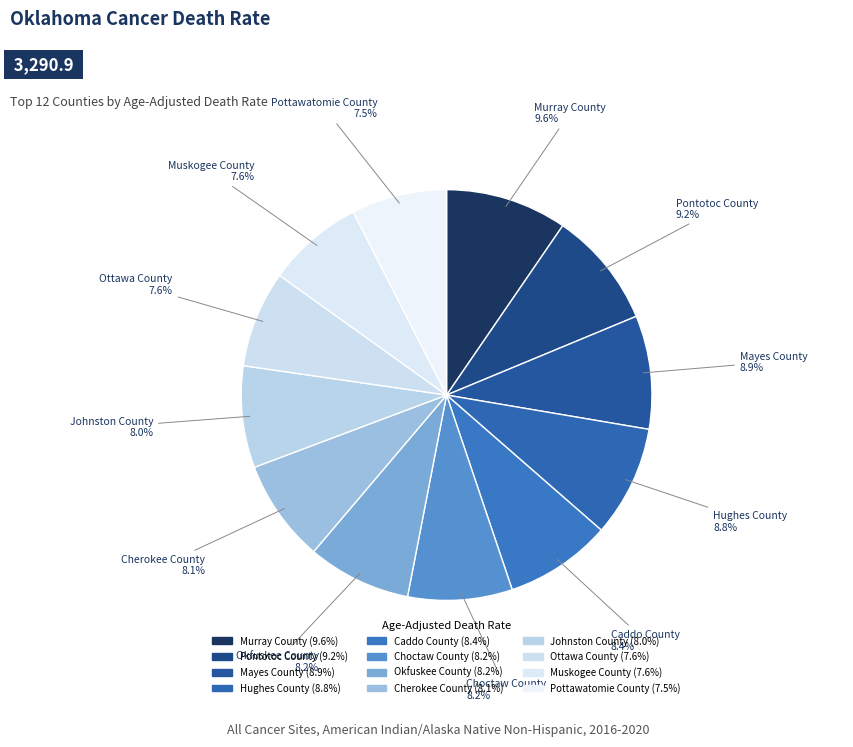

To the nearest percent, what portion does Choctaw County represent?

8%